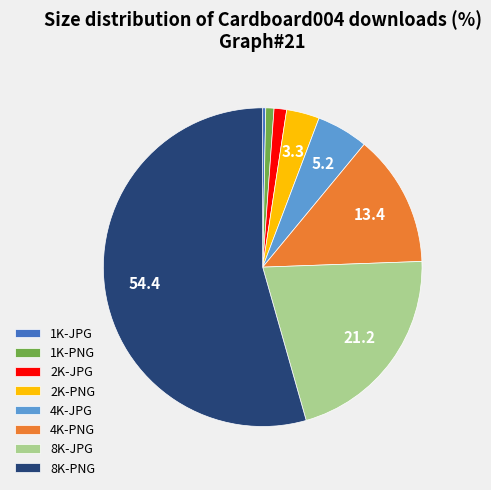

What is the largest slice in the pie chart?

8K-PNG